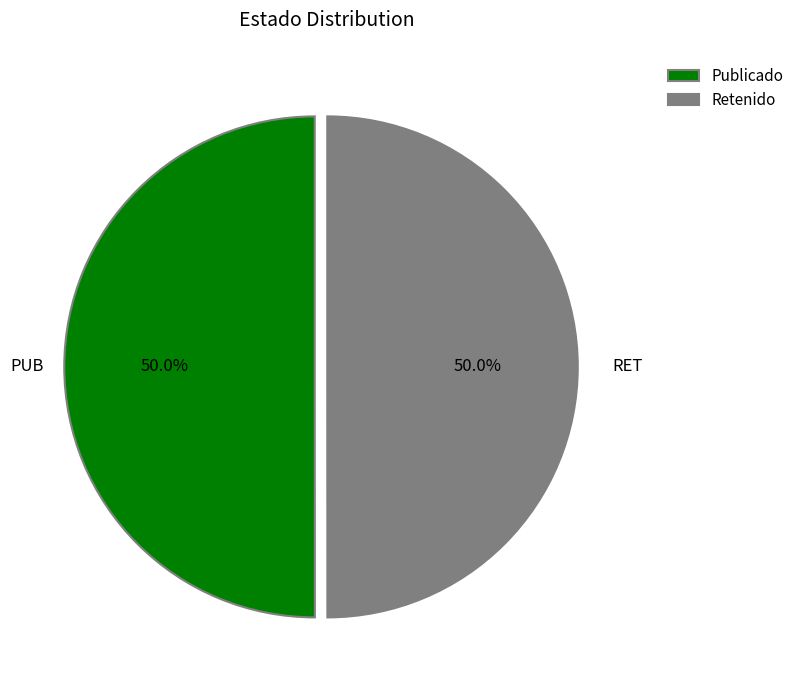

What is the ratio of the value at Publicado to the value at Retenido?

1.0